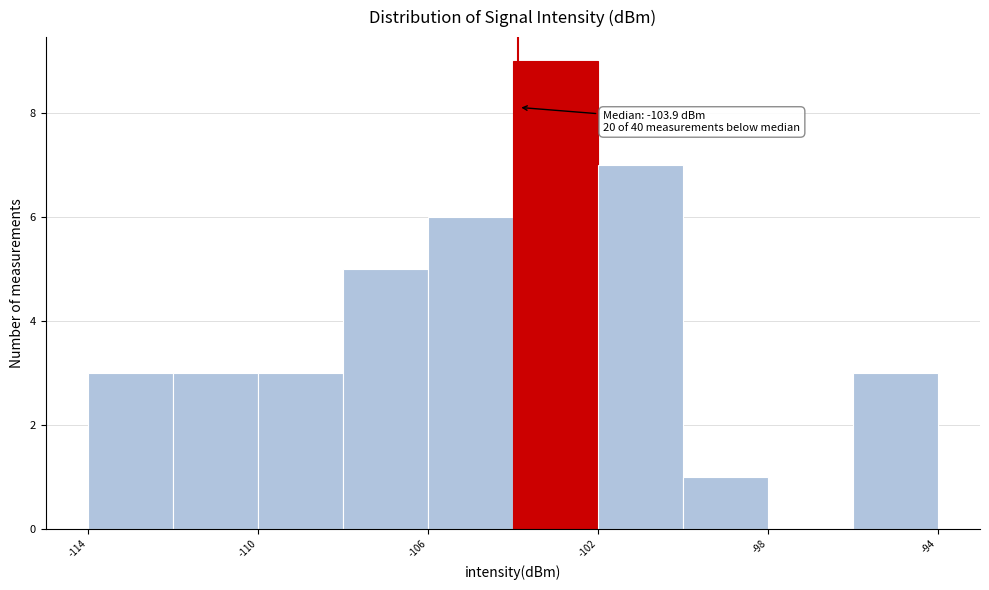

Over which range of the x-axis is the bar tallest?

-104 to -102